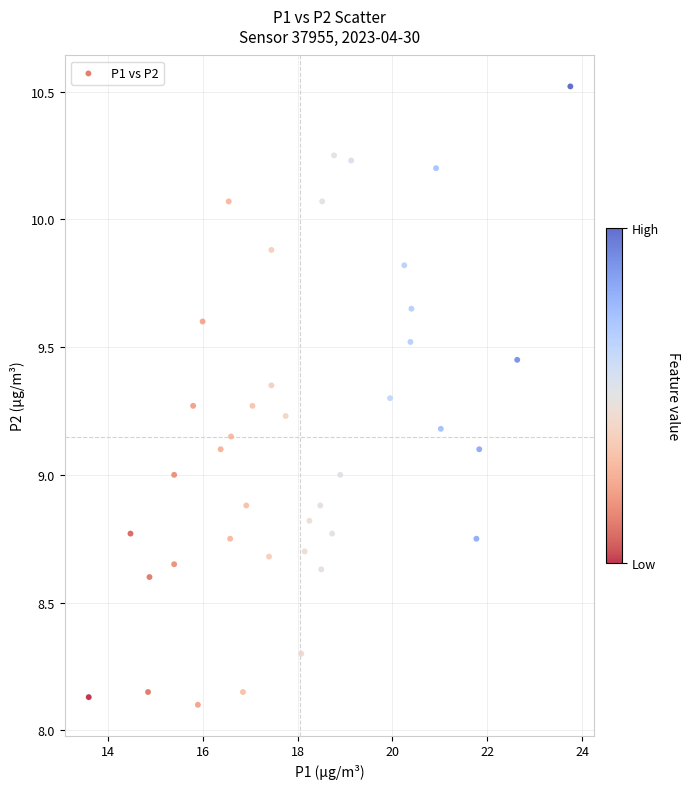

What is the range of Y values (max minus min)?

2.4